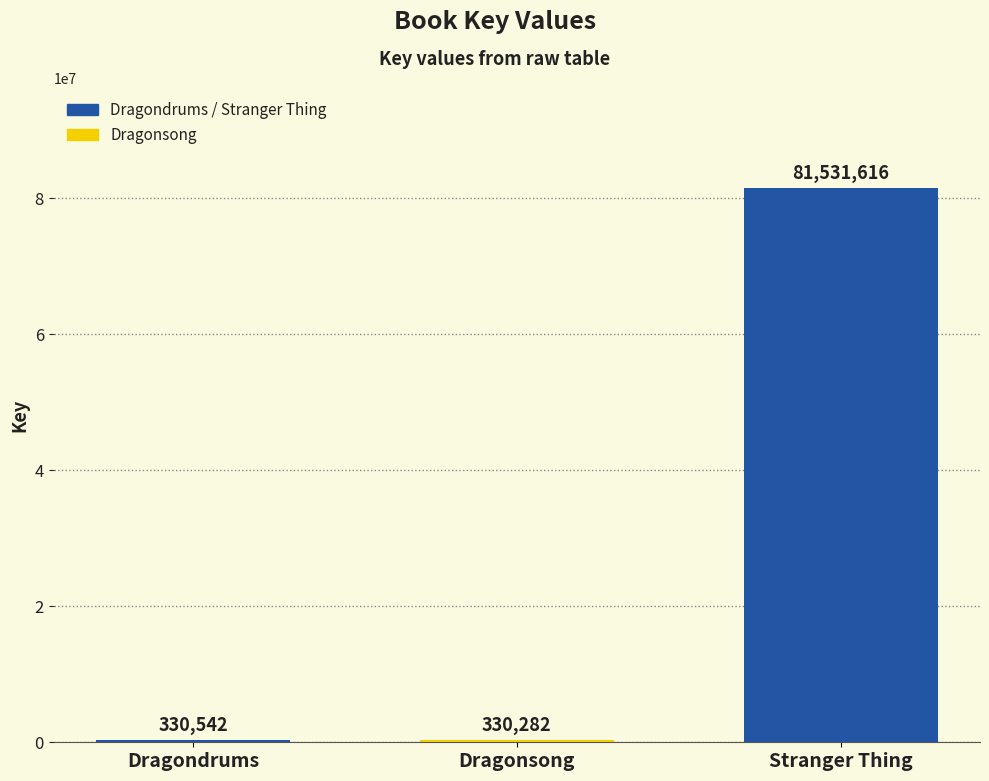

At which label is the value closest to 40930949?

Dragondrums